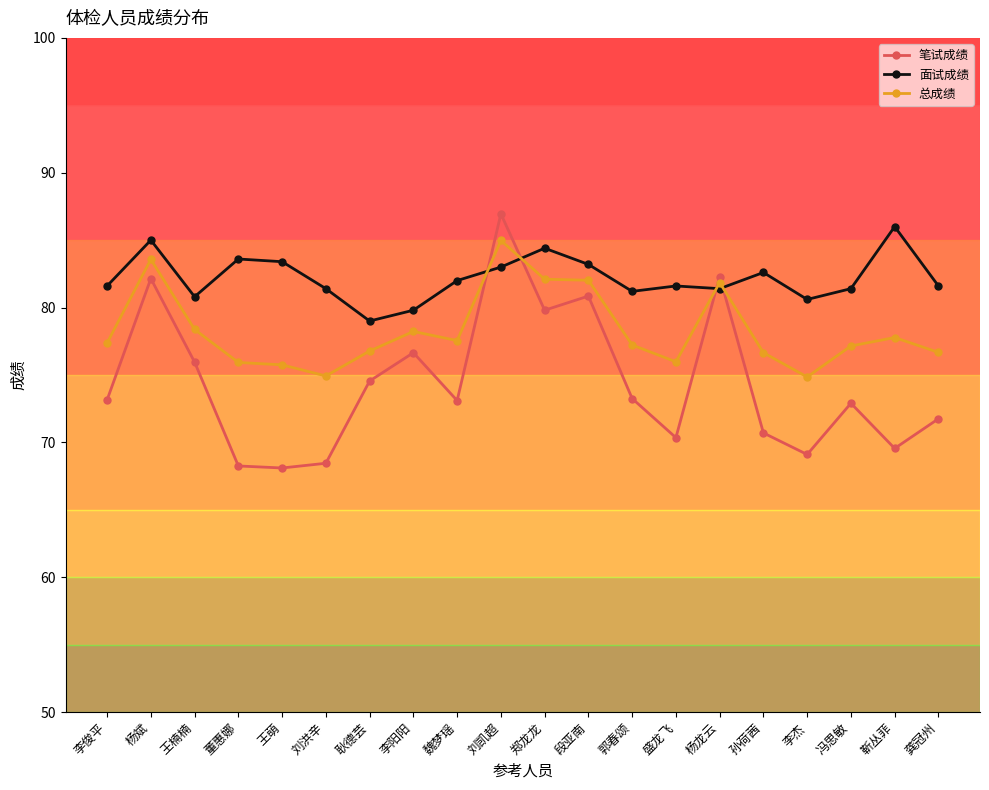

What position from the right is 杨斌?

19